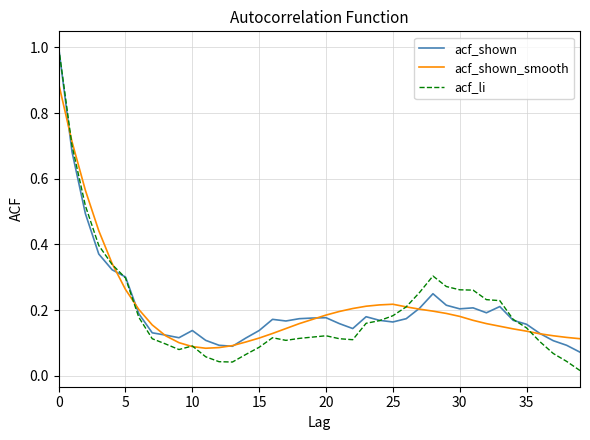

What is the highest value of the acf_shown series?

1.0